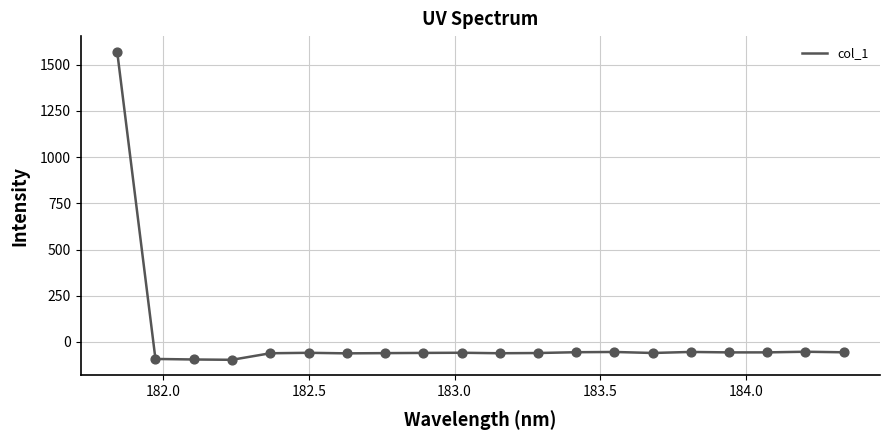

What is the difference between the maximum and minimum values?

1667.5